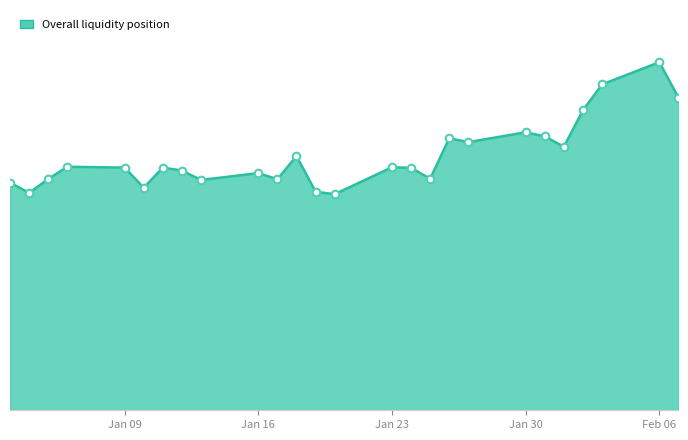

Is this an area chart (filled region under the line)?

Yes